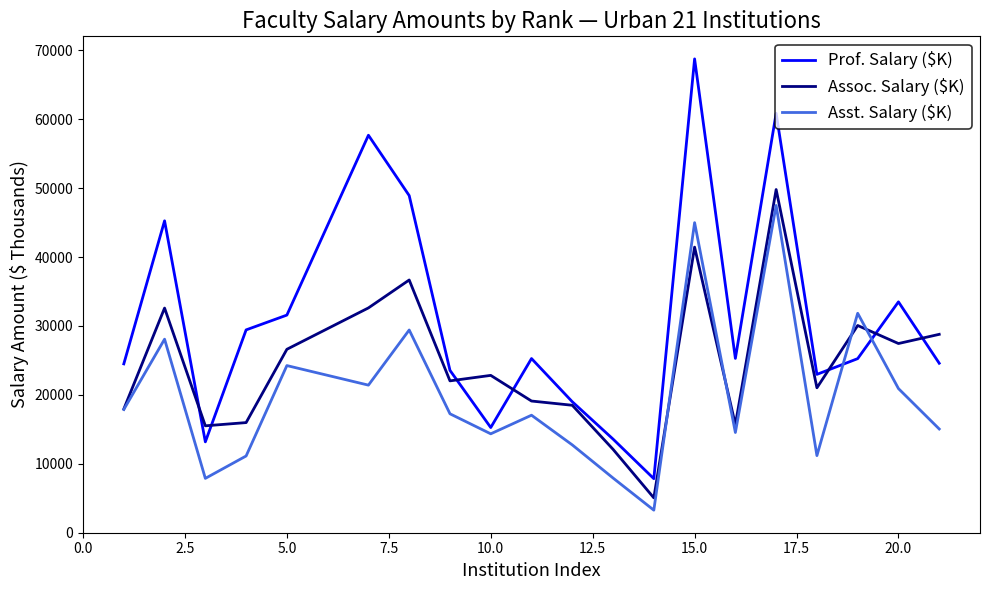

What is the maximum value shown in the chart?

68761.0